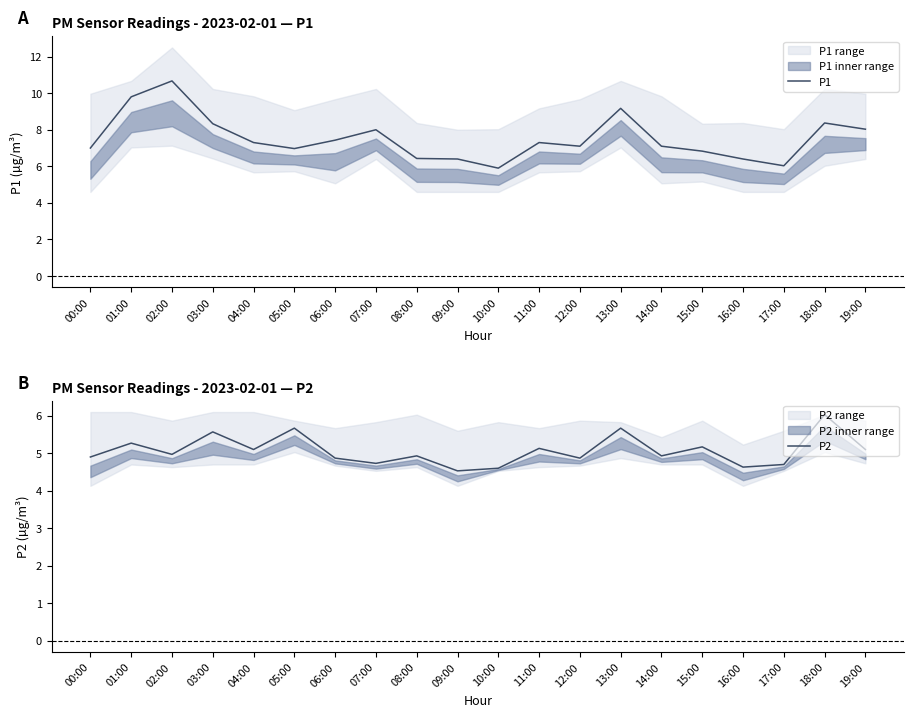

Which series has the largest total across all categories?

P1